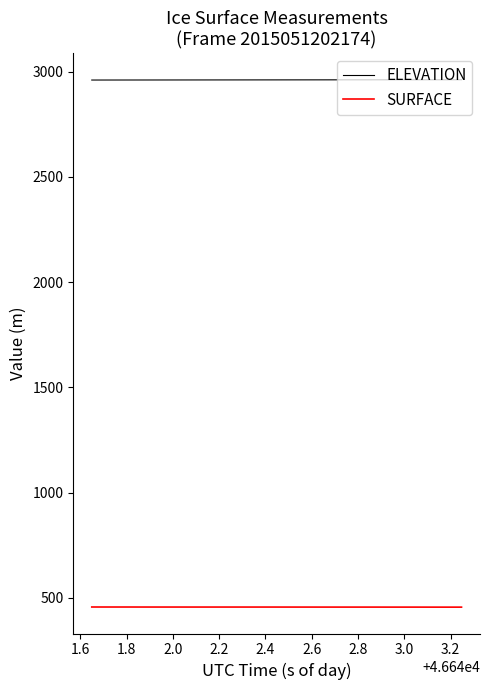

What is the greatest value displayed?

2961.7